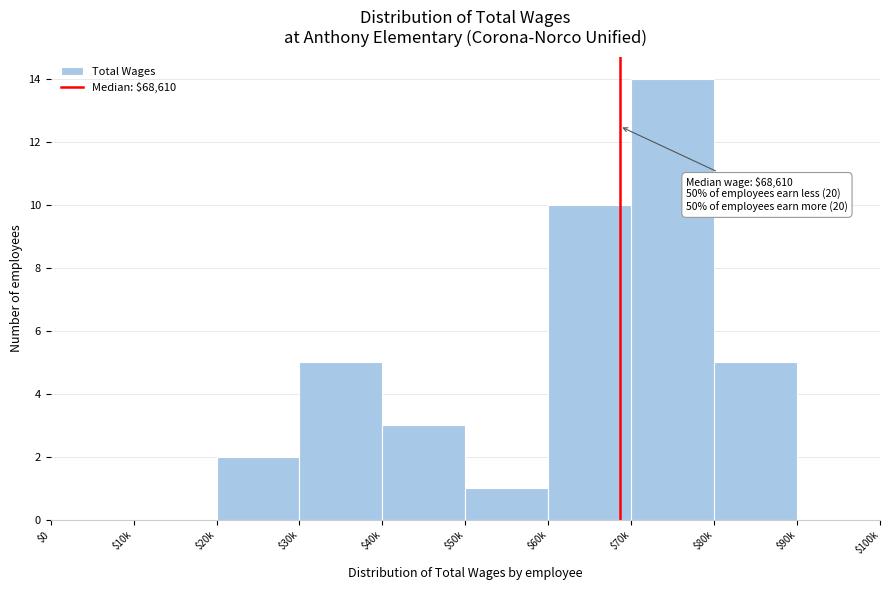

What is the sum of all values?

40